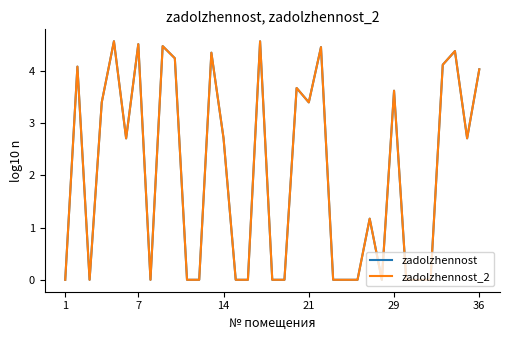

True or false: zadolzhennost has more than 0 points higher than both neighbors.

True